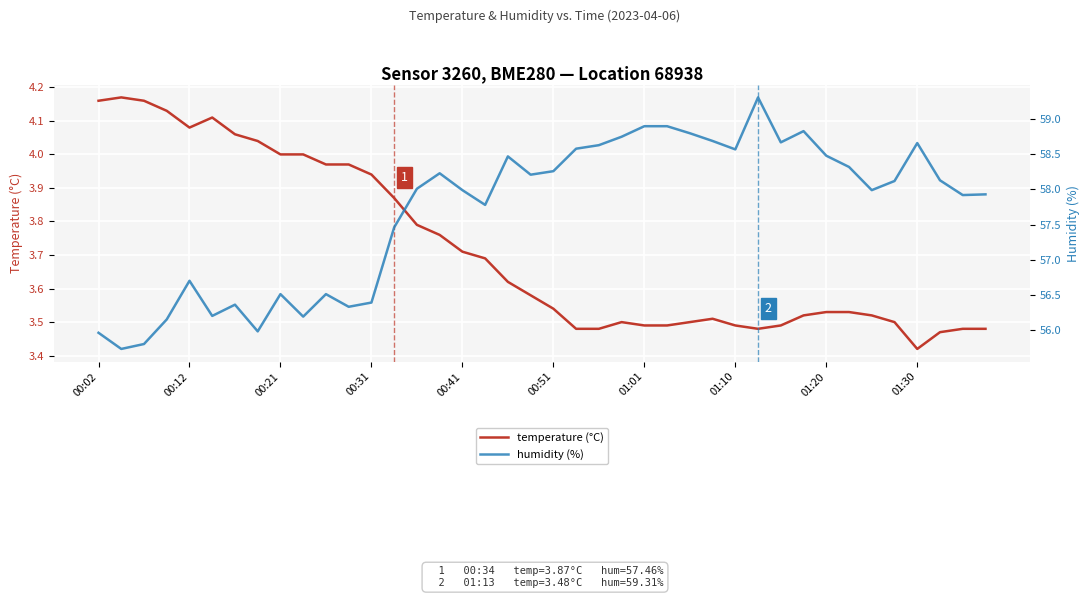

Which series has the largest total across all categories?

humidity (%)